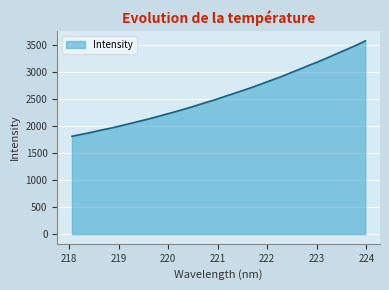

What is the difference between the maximum and minimum values?

1766.4